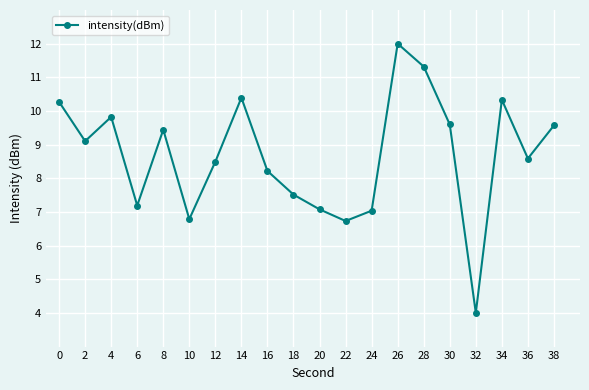

What is the change in value from 30 to 32?

-5.6